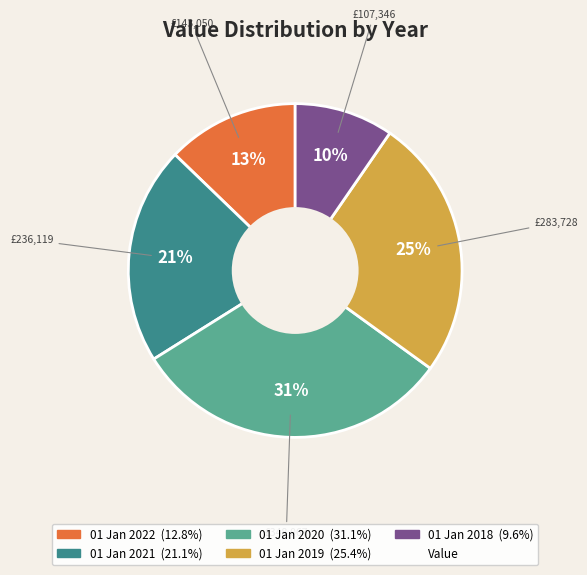

How many segments does this pie chart have?

5